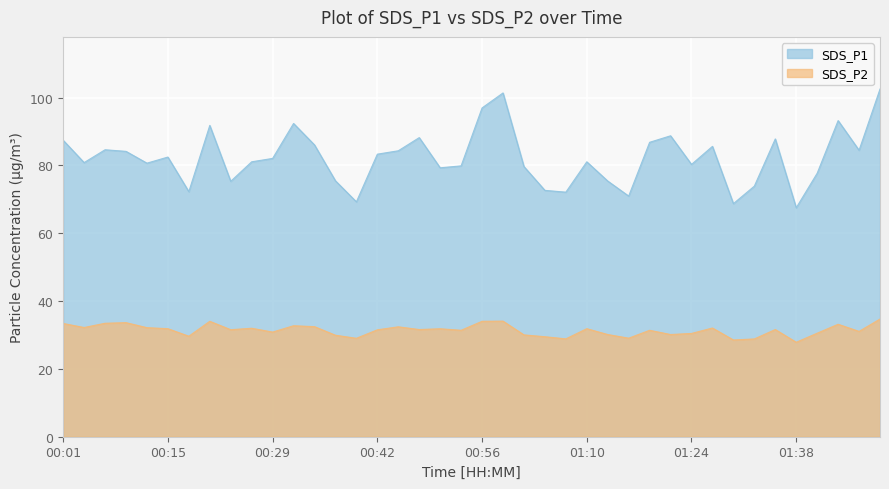

What is the maximum value for SDS_P1?

102.5